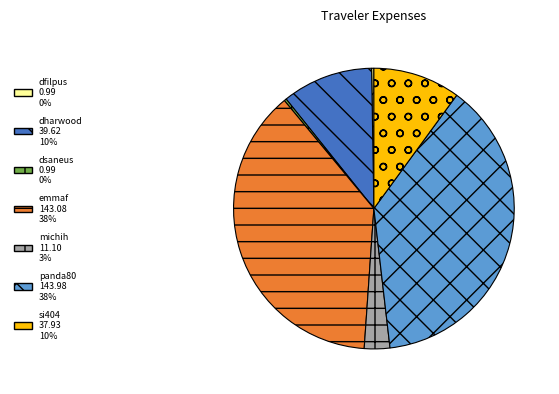

True or false: dharwood accounts for 10% of the total.

True